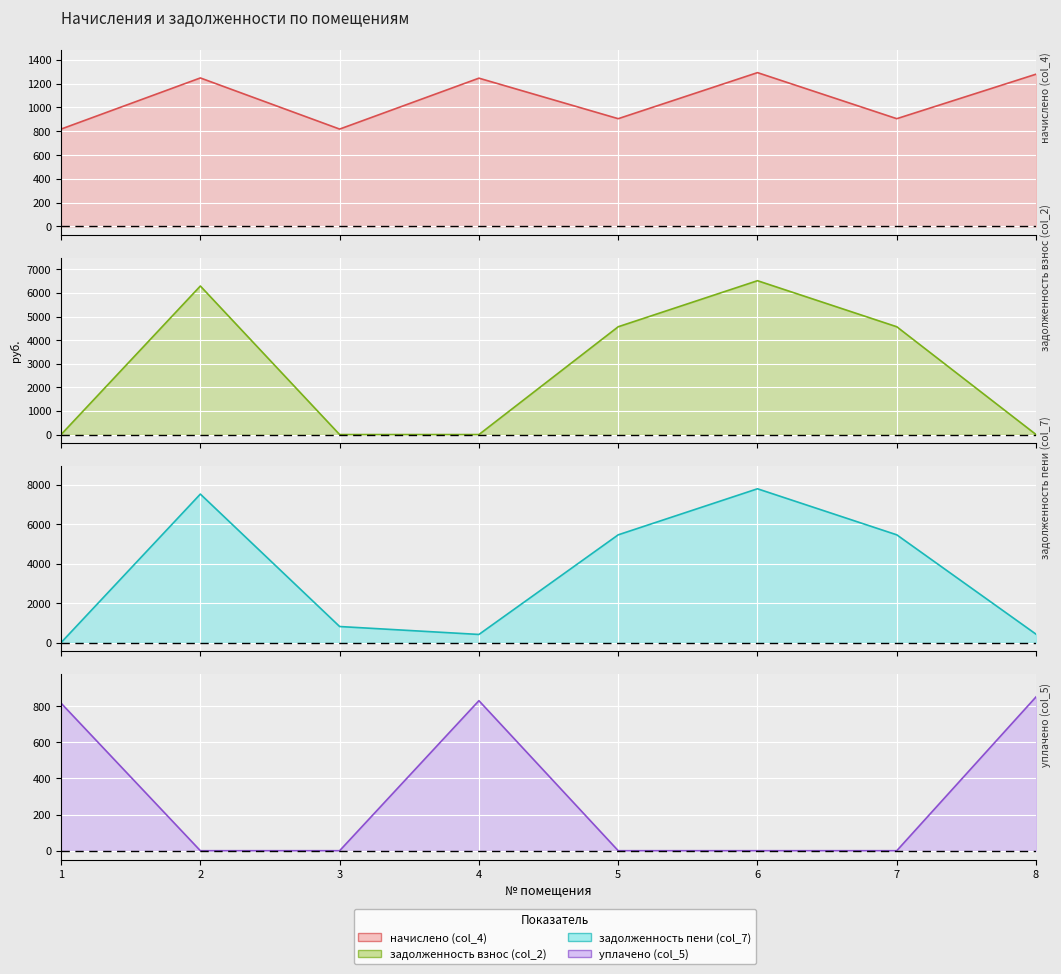

Does the chart display data point markers on the line(s)?

No